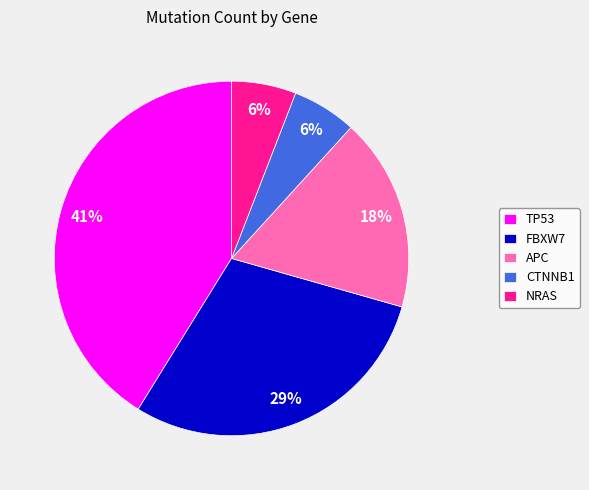

To the nearest percent, what is the average slice percentage?

20%